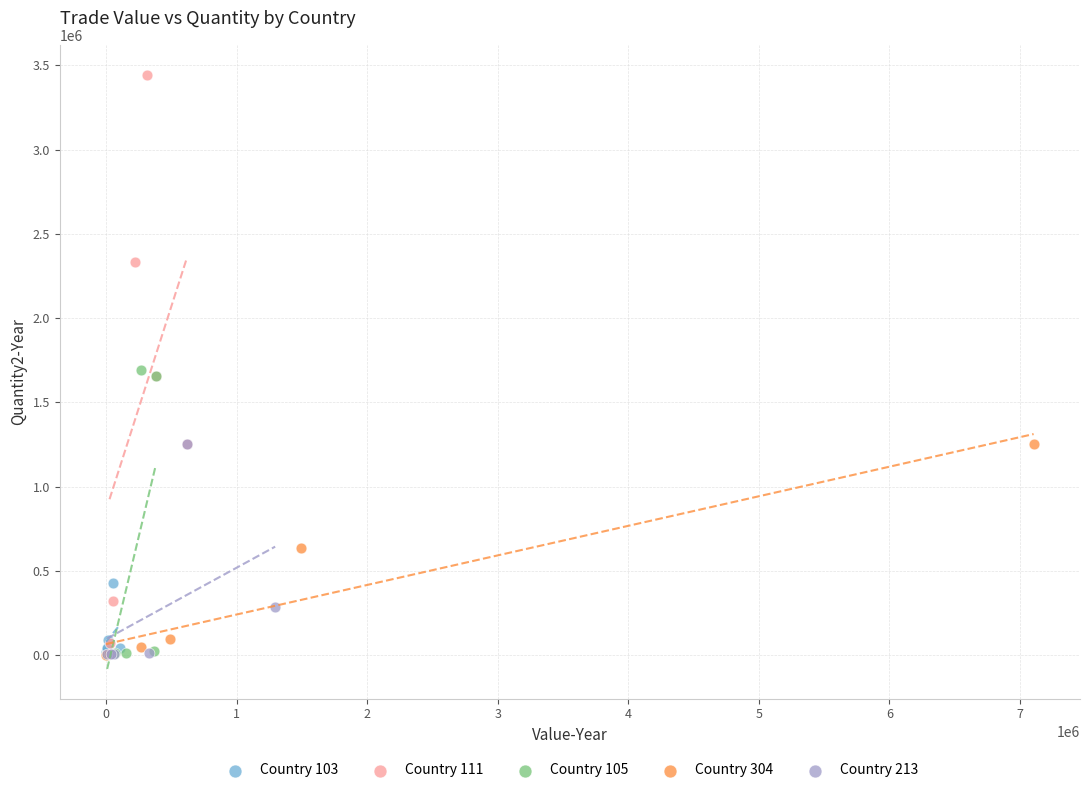

Which series has the widest spread of Y values?

Country 111